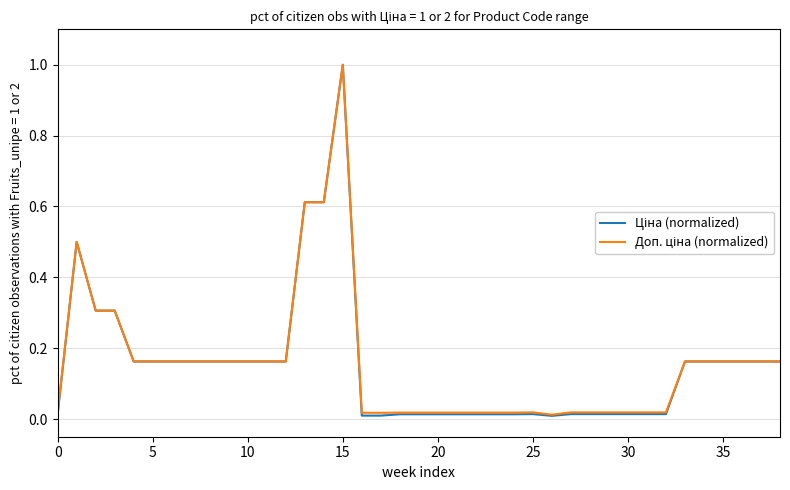

What is the greatest value displayed?

1.0